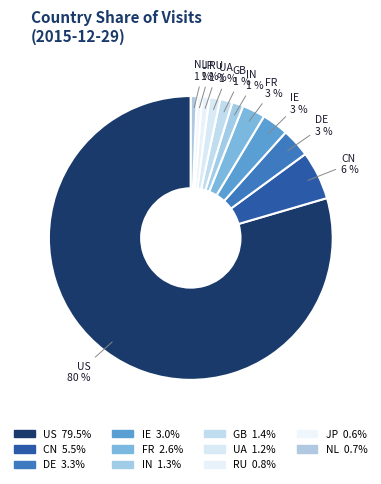

Is the sum of UA and RU greater than half?

No